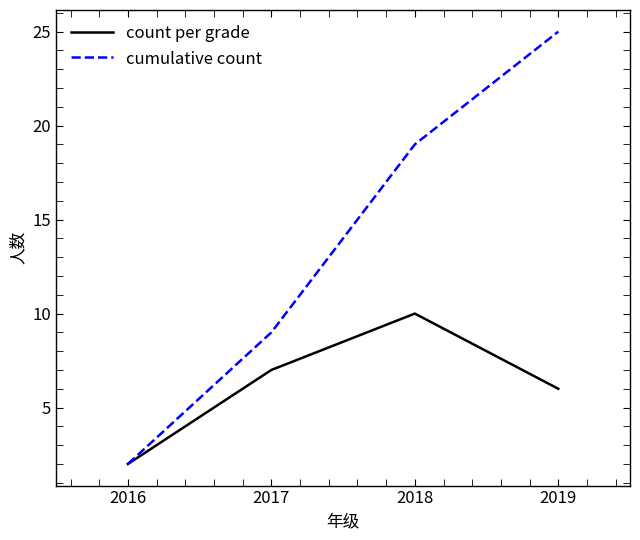

What is the approximate value of count per grade at 2019?

6